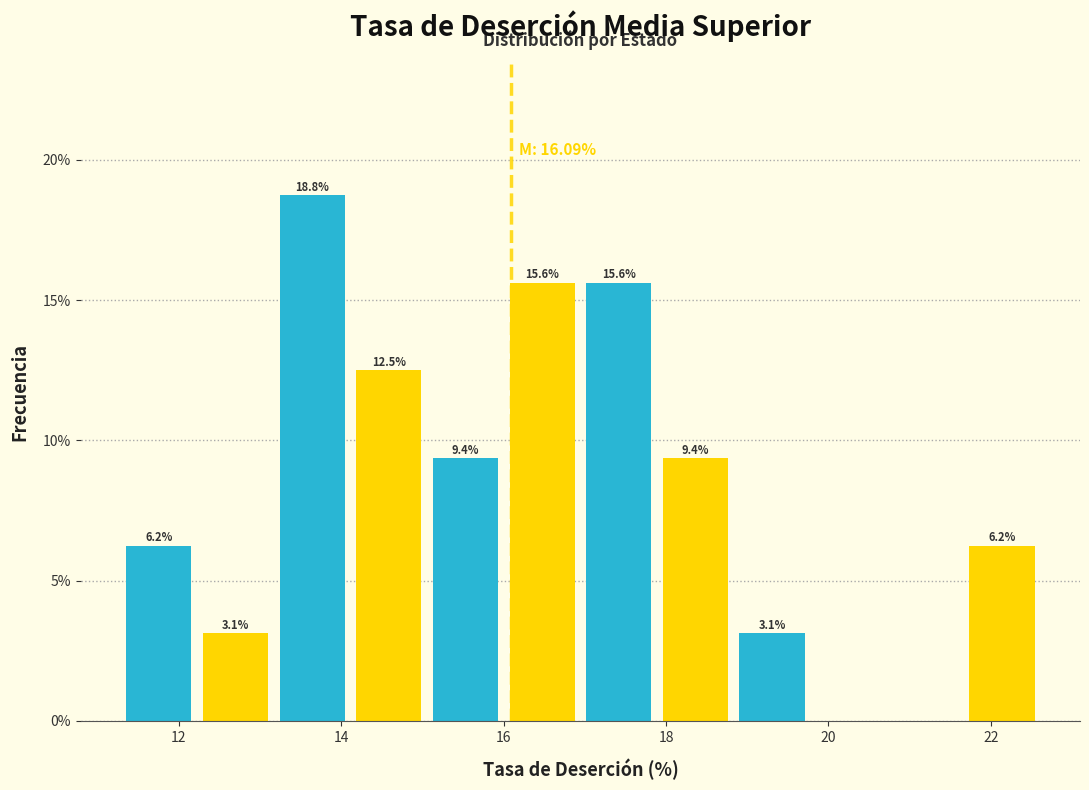

Over which range of the x-axis is the bar tallest?

13.2 to 14.2